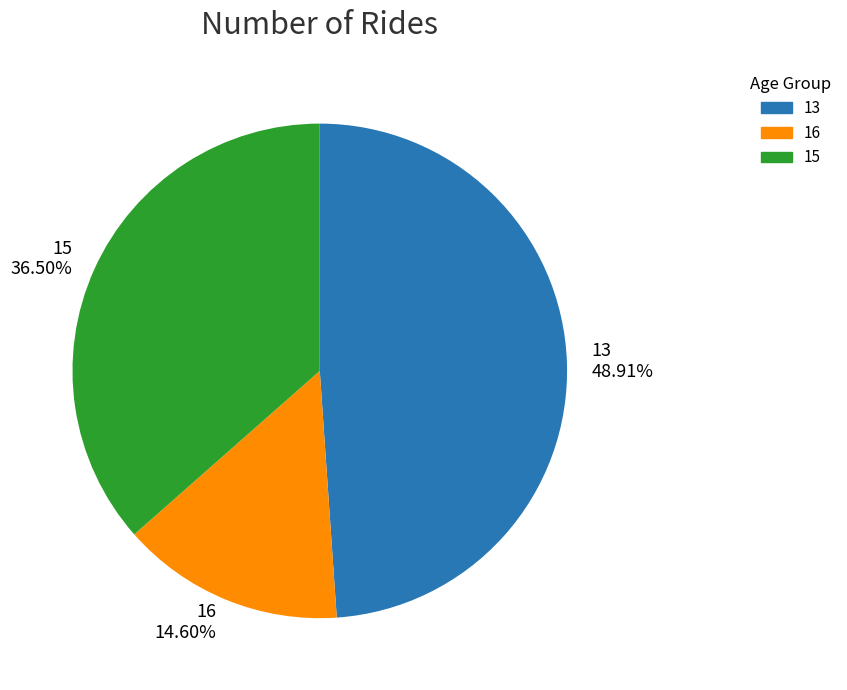

To the nearest percent, what is the average slice percentage?

33%